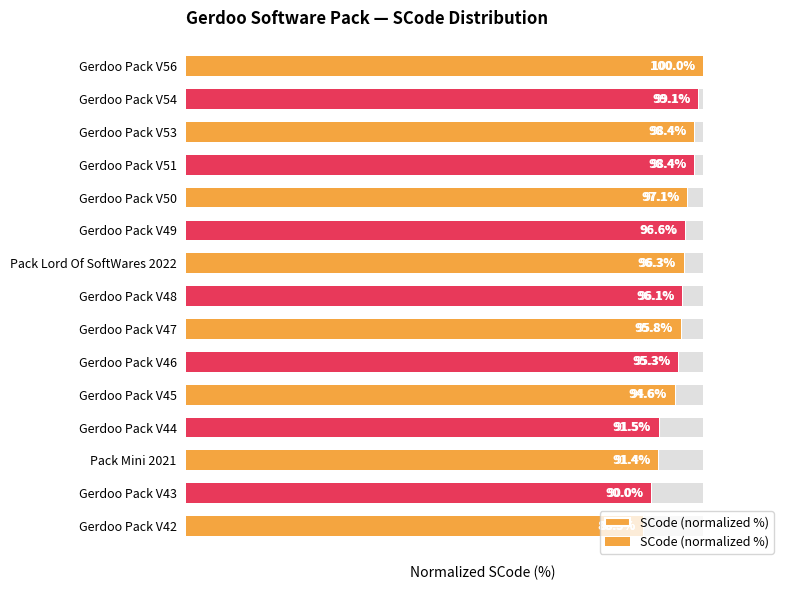

What is the value of the 13th bar from the left?

91.4